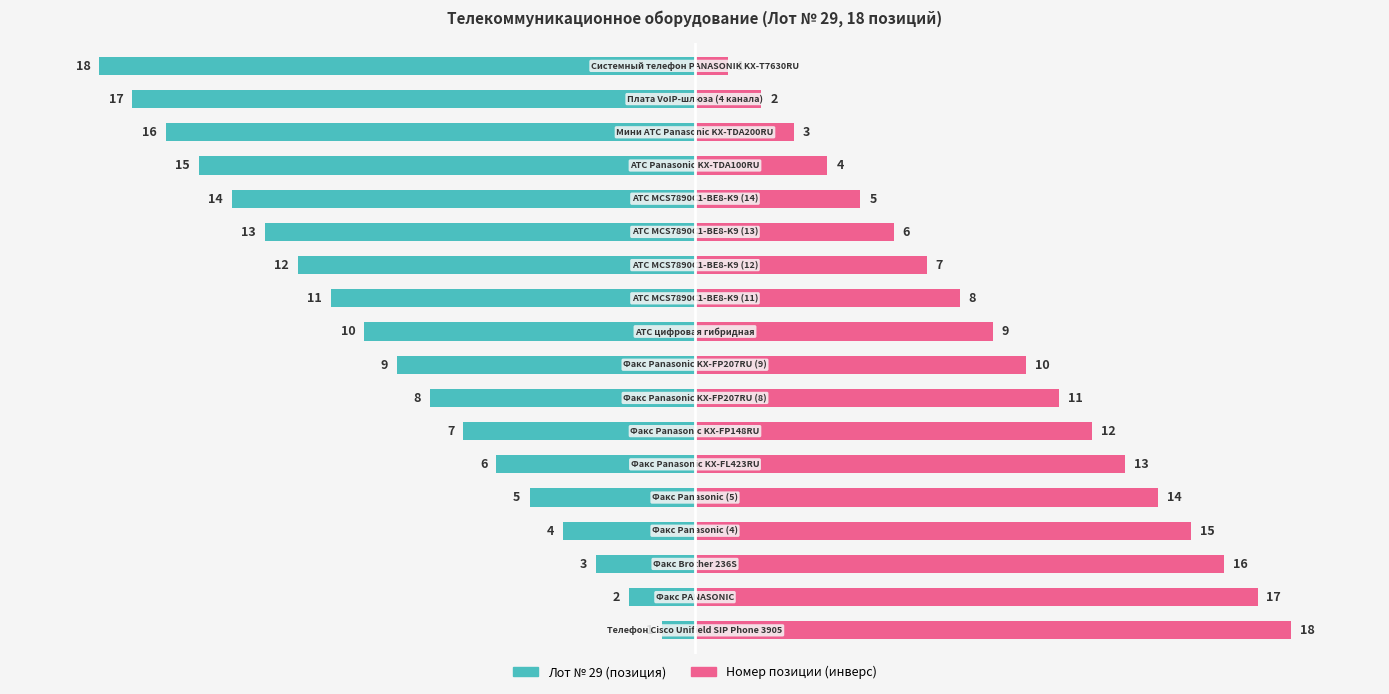

Reading left to right, transcribe all the data shown in this chart.

Лот № 29 (позиция): 0=-5.6	1=-11.1	2=-16.7	3=-22.2	4=-27.8	5=-33.3	6=-38.9	7=-44.4	8=-50.0	9=-55.6	10=-61.1	11=-66.7	12=-72.2	13=-77.8	14=-83.3	15=-88.9	16=-94.4	17=-100.0
Номер позиции (инверс): 0=100.0	1=94.4	2=88.9	3=83.3	4=77.8	5=72.2	6=66.7	7=61.1	8=55.6	9=50.0	10=44.4	11=38.9	12=33.3	13=27.8	14=22.2	15=16.7	16=11.1	17=5.6